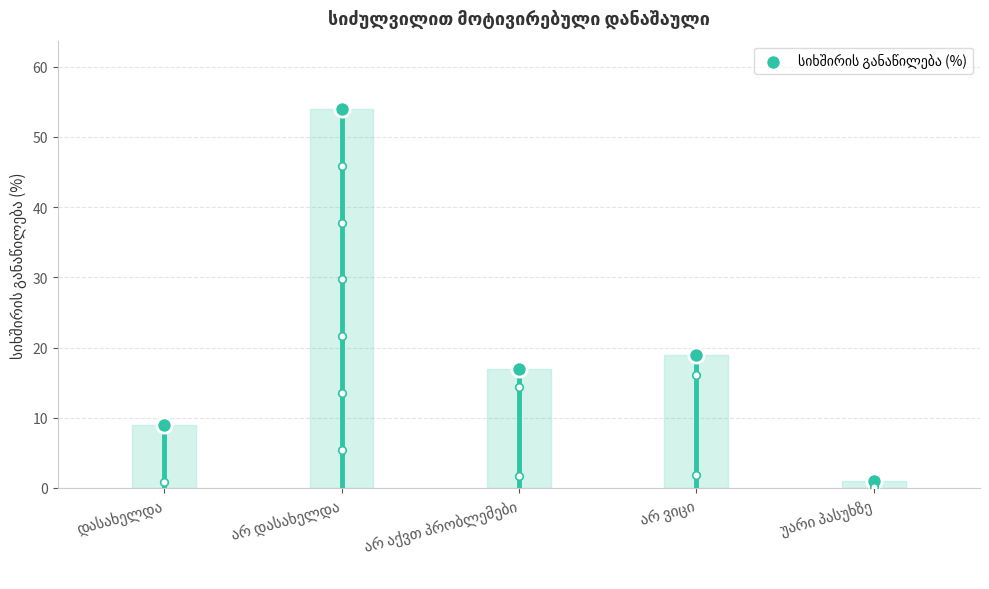

Approximately how many times larger is the value at უარი პასუხზე compared to დასახელდა?

0.1